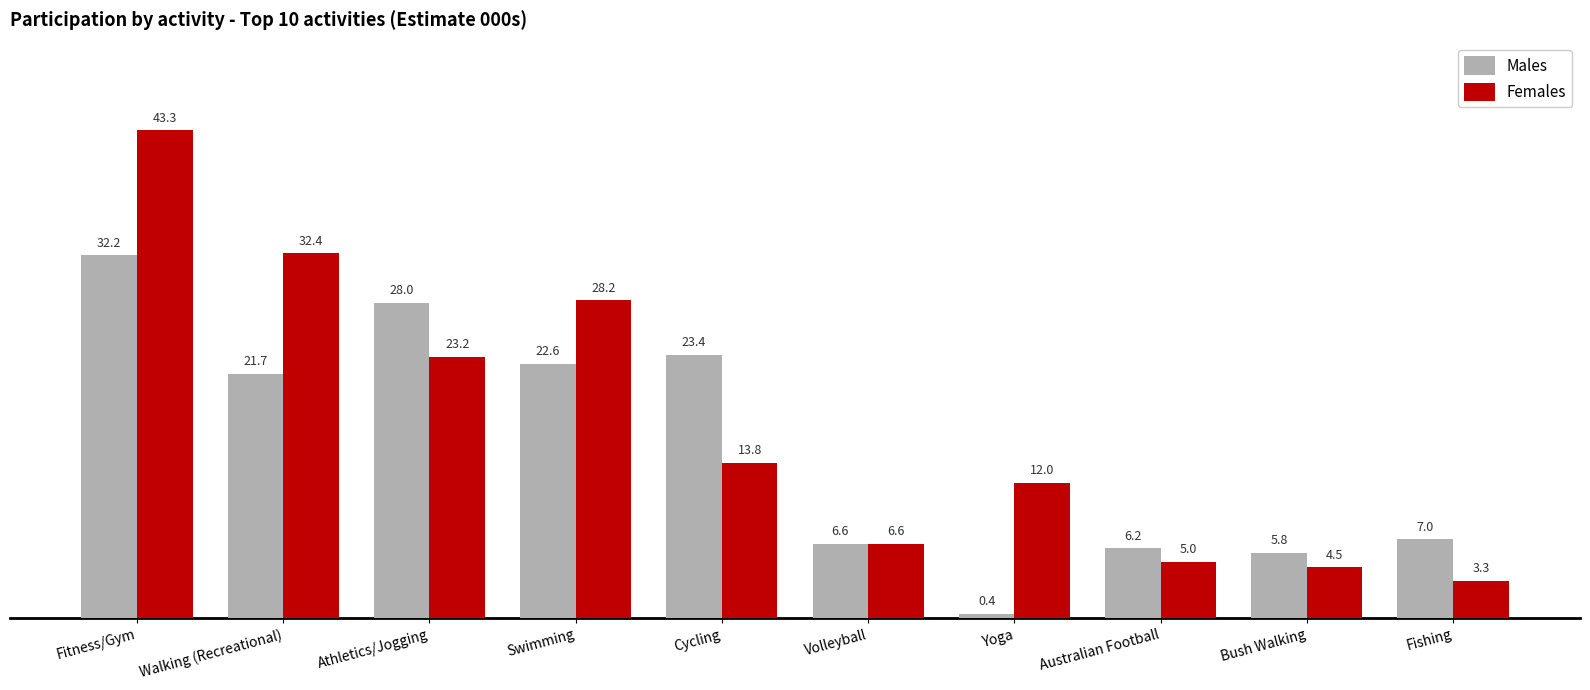

What is the label of the 6th bar from the right?

Cycling